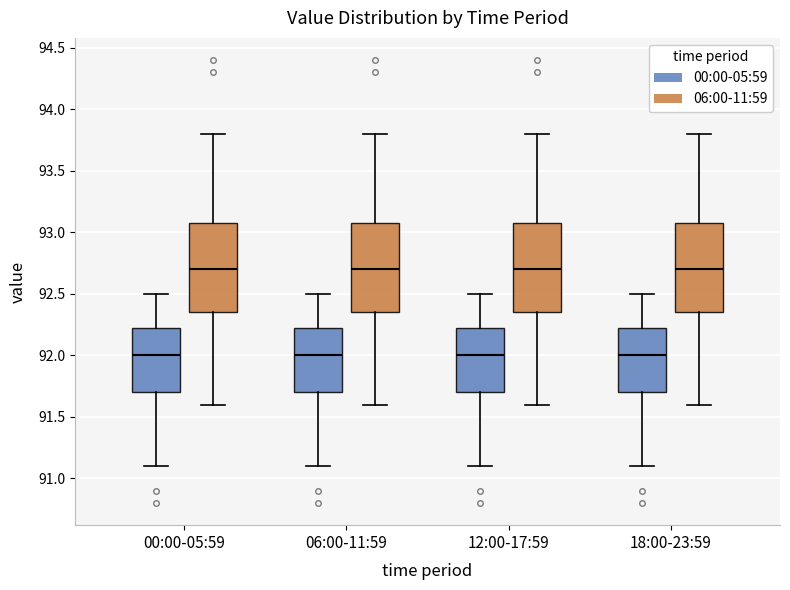

Where is the upper edge of the box for 18:00-23:59 (00:00-05:59) on the y-axis? The values are not printed on the chart, so give them approximately, as read against the axis.

92.25